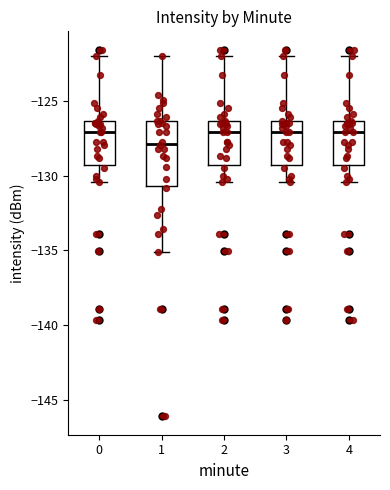

Where is the lower edge of the box at x = 2 on the y-axis? The values are not printed on the chart, so give them approximately, as read against the axis.

-129.5